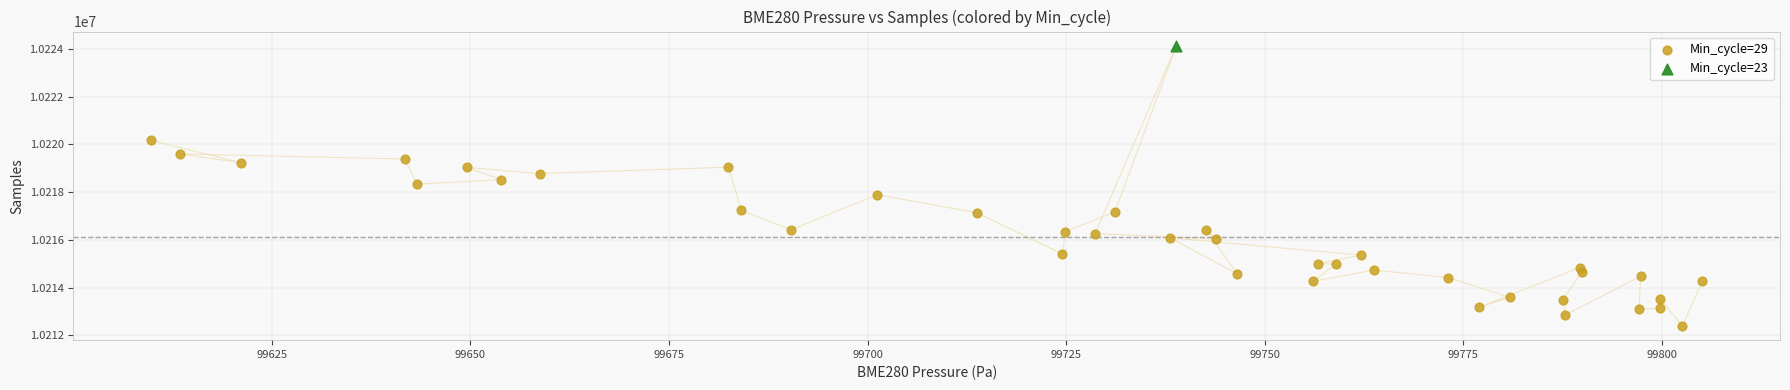

What are all the series names shown in the legend?

Min_cycle=29, Min_cycle=23